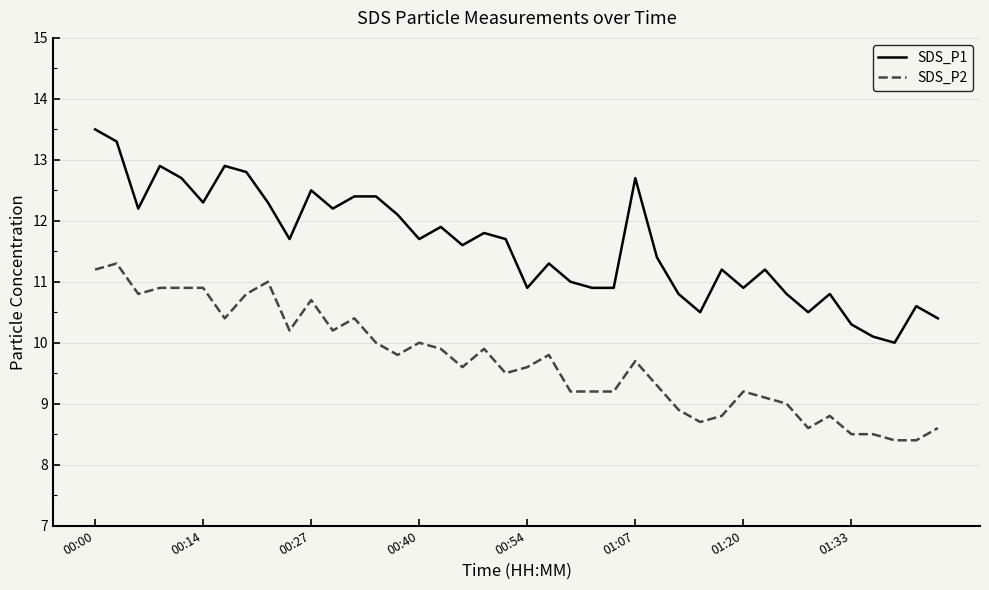

What is the difference between the maximum and minimum values in the SDS_P2 series?

2.9